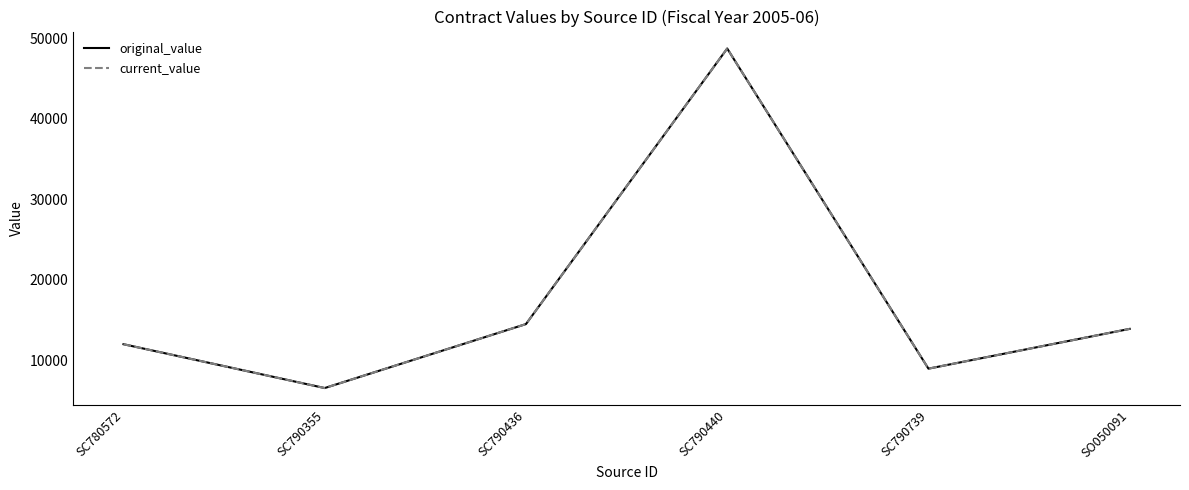

What is the approximate value of current_value at SC790436?

14500